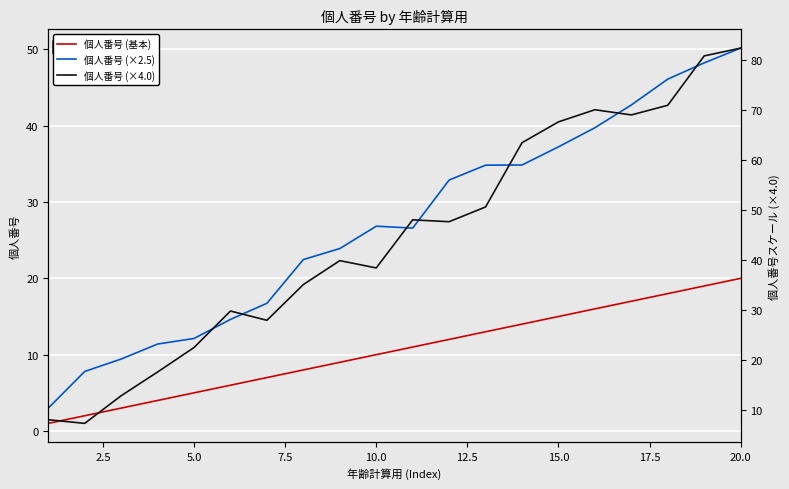

Reading right to left, what are all the values shown in this chart?

個人番号 (基本): 20.0	19.0	18.0	17.0	16.0	15.0	14.0	13.0	12.0	11.0	10.0	9.0	8.0	7.0	6.0	5.0	4.0	3.0	2.0	1.0
個人番号 (×2.5): 50.2	48.2	46.1	42.7	39.7	37.2	34.8	34.8	32.9	26.6	26.8	23.9	22.5	16.7	14.6	12.1	11.4	9.4	7.8	3.0
個人番号 (×4.0): 82.4	80.8	71.0	69.0	70.1	67.7	63.5	50.7	47.7	48.1	38.5	39.9	35.1	28.0	29.9	22.6	17.7	12.9	7.4	8.1